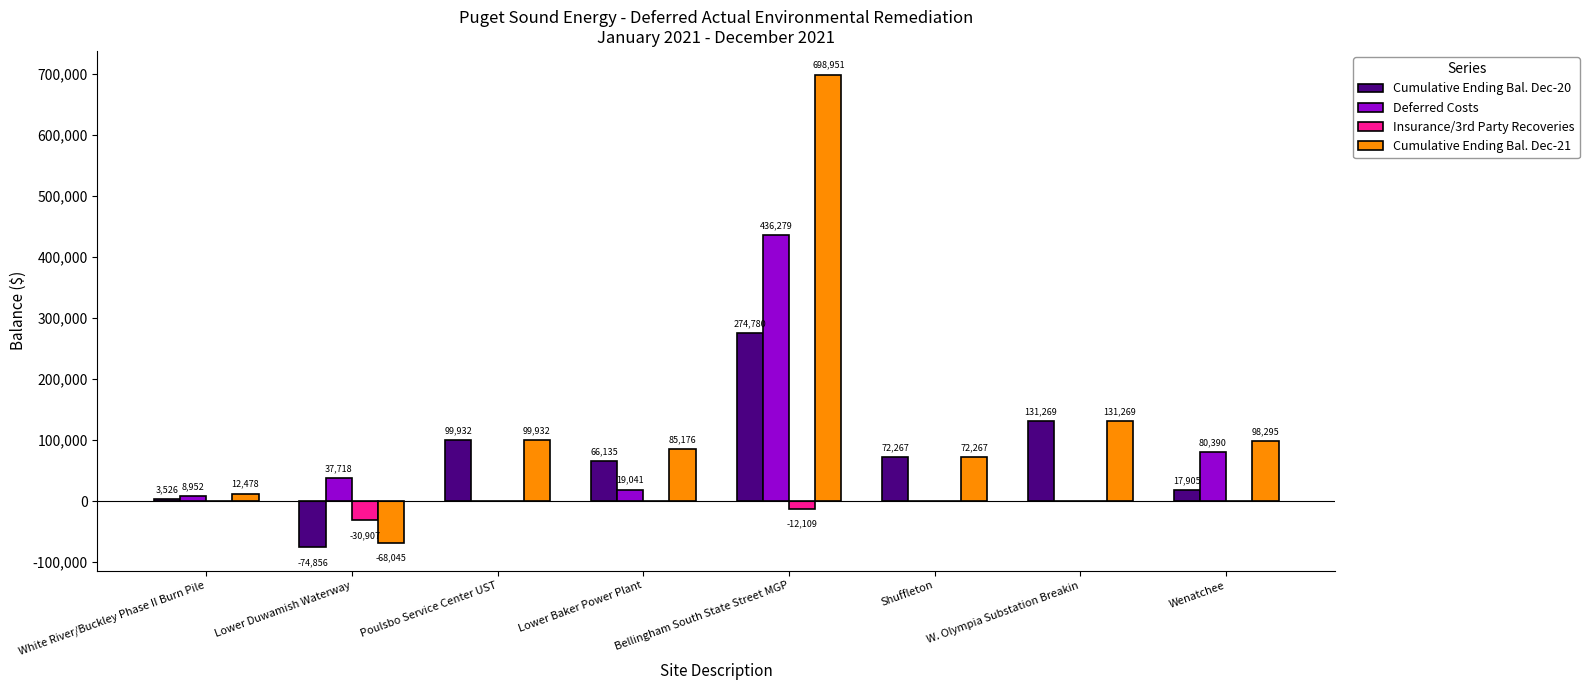

Which series has the largest total across all categories?

Cumulative Ending Bal. Dec-21